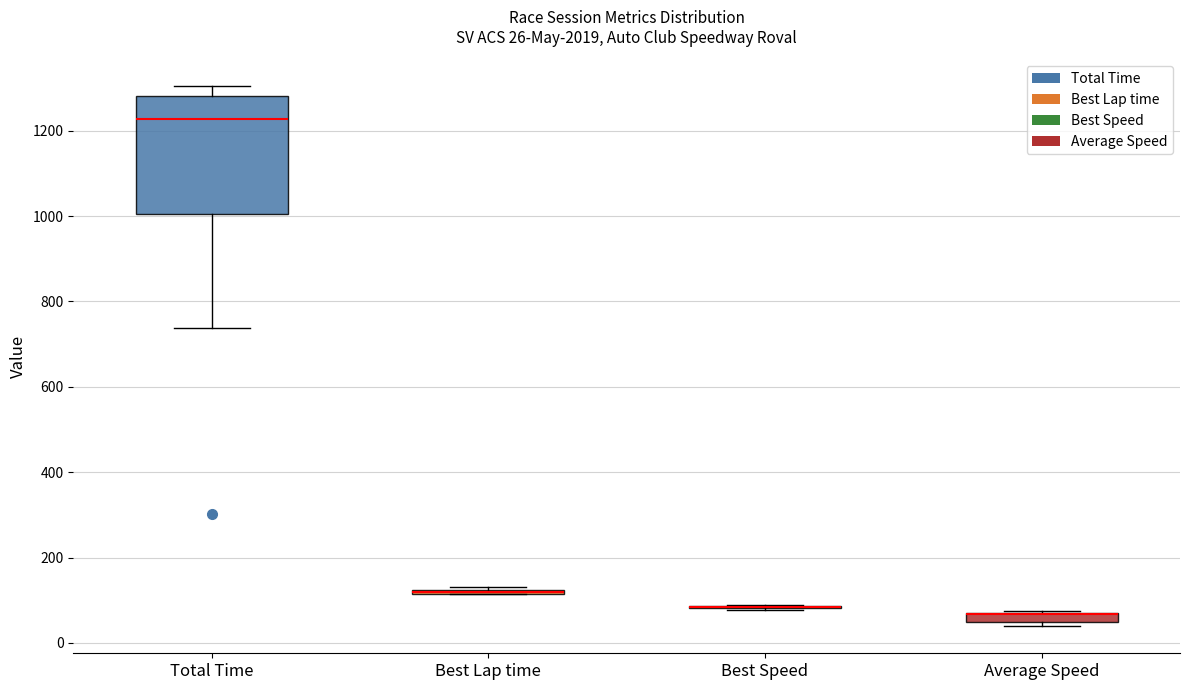

Which box is the tallest, from its lower edge to its upper edge?

Total Time